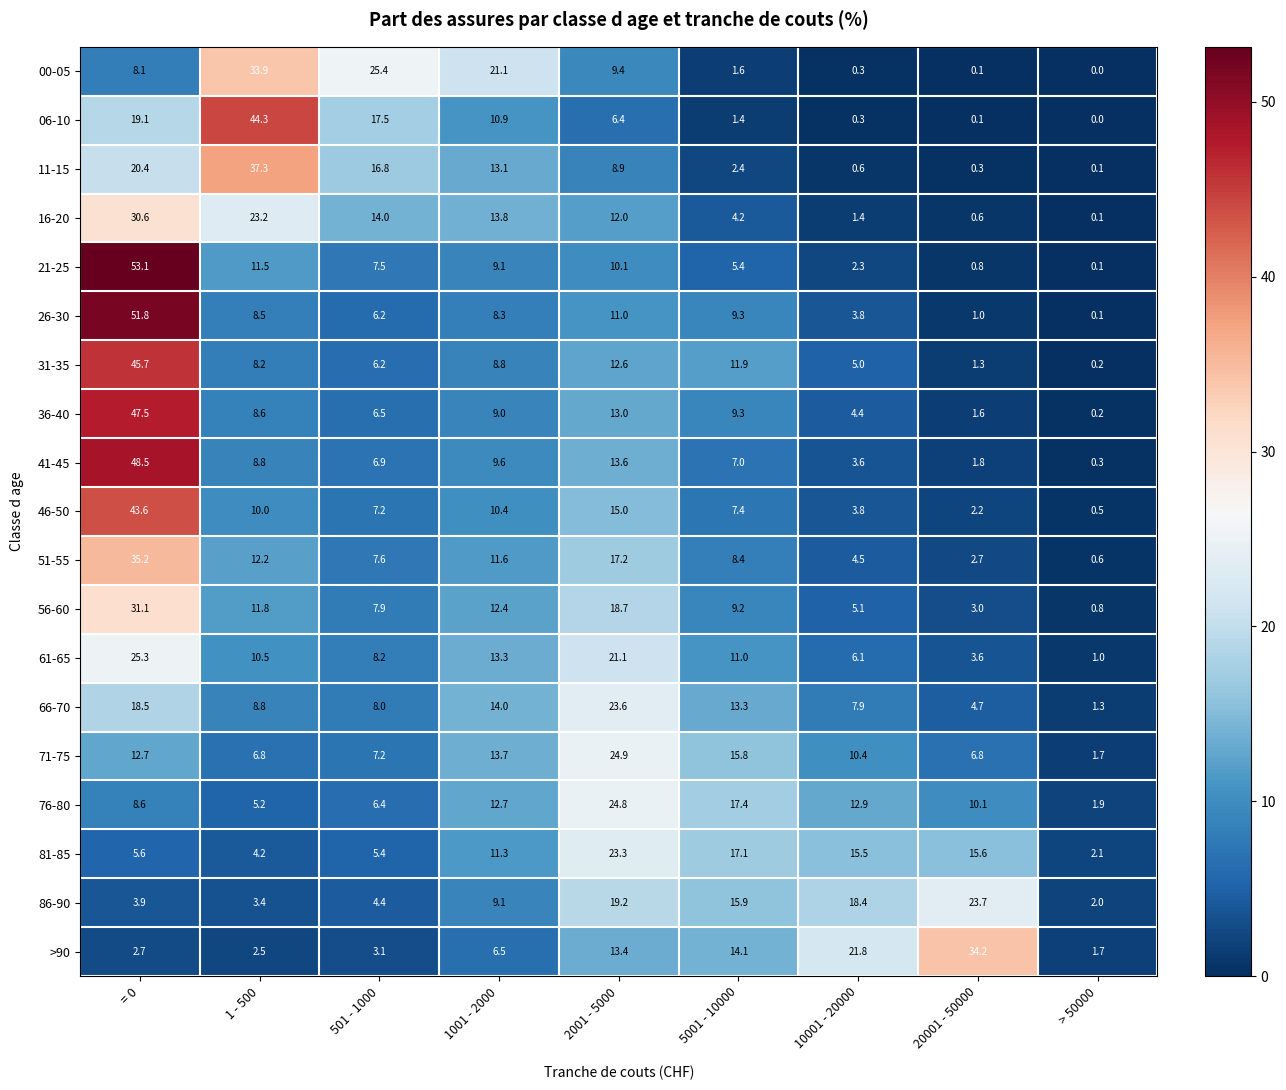

The 21-25 series shows 0.8 at 20001 - 50000. True or false?

True